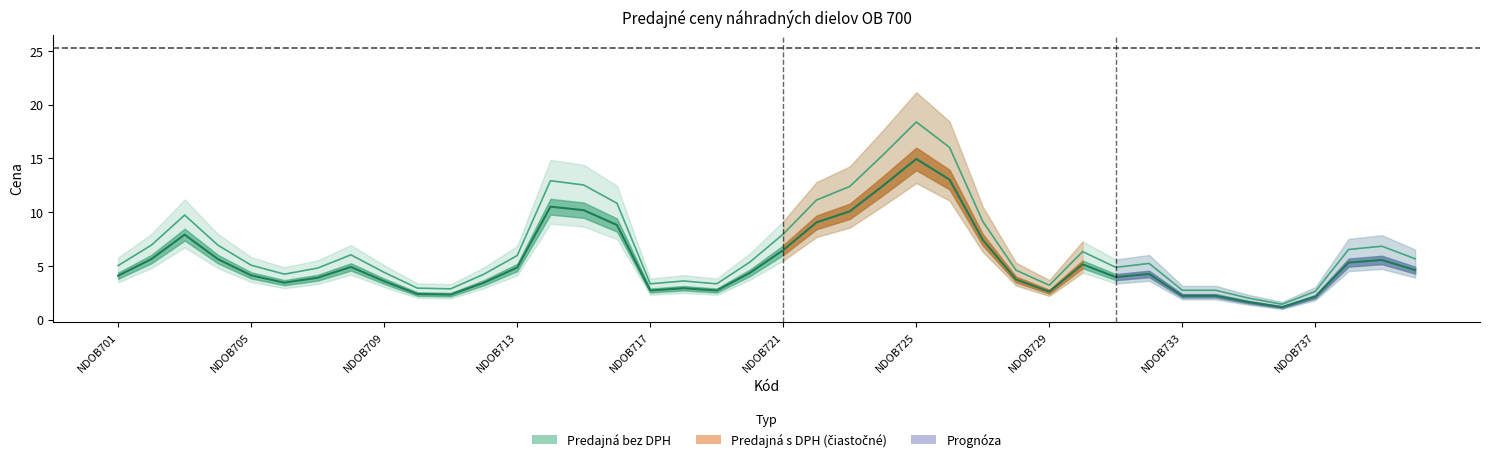

True or false: Predajná bez DPH and Predajná s DPH intersect in this chart.

False